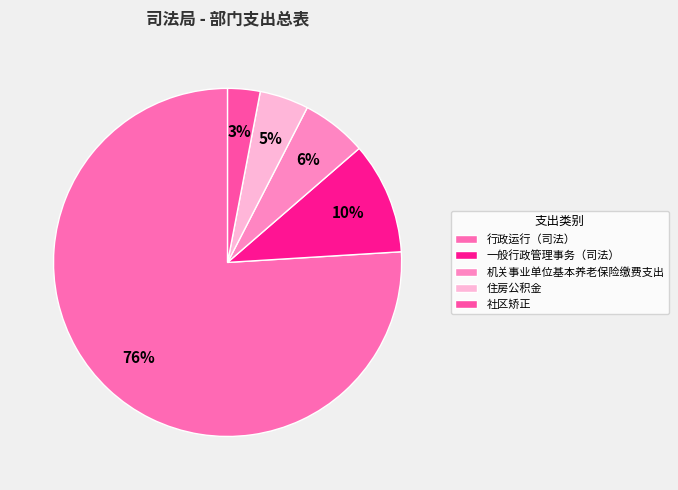

To the nearest percent, what is the combined percentage of 住房公积金 and 行政运行（司法）?

81%